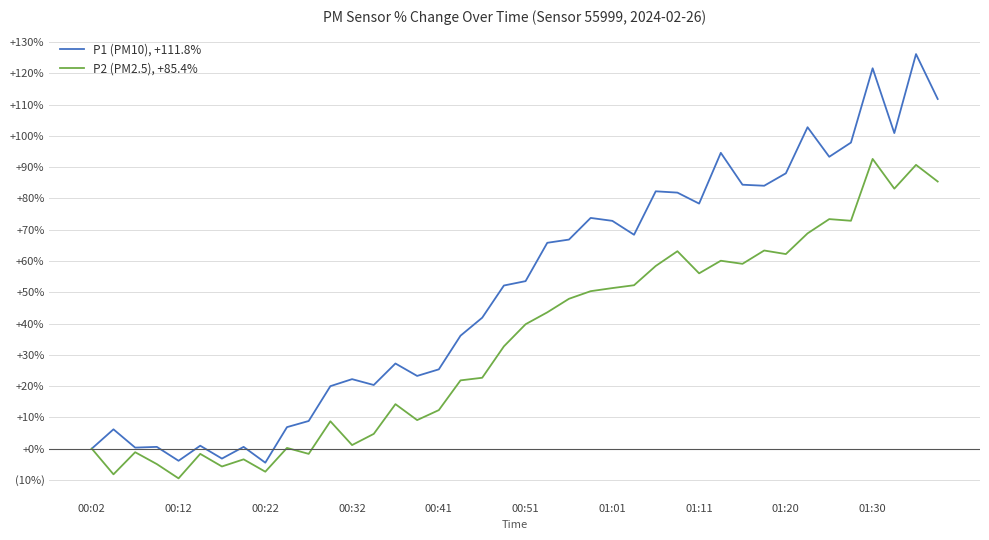

Reading right to left, transcribe all the data shown in this chart.

P1 (PM10): 111.8	126.1	100.9	121.6	97.8	93.3	102.8	88.0	84.1	84.4	94.6	78.3	81.9	82.3	68.4	72.8	73.8	66.8	65.8	53.6	52.2	41.9	36.1	25.4	23.2	27.2	20.3	22.2	20.0	8.8	6.9	-4.5	0.6	-3.2	0.9	-3.9	0.6	0.3	6.2	0.0
P2 (PM2.5): 85.4	90.7	83.1	92.6	72.9	73.4	68.8	62.2	63.3	59.1	60.1	56.0	63.1	58.4	52.2	51.3	50.3	47.9	43.6	39.8	32.7	22.7	21.8	12.3	9.1	14.2	4.7	1.1	8.7	-1.7	0.2	-7.4	-3.4	-5.7	-1.7	-9.5	-4.9	-1.1	-8.2	0.0